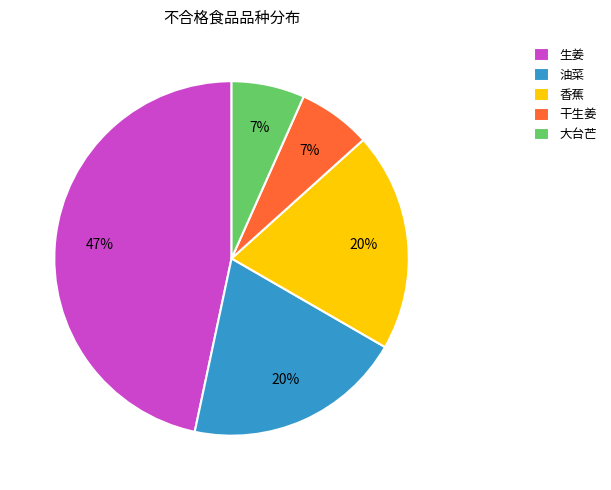

What percentage is the 生姜 slice, to the nearest percent?

47%